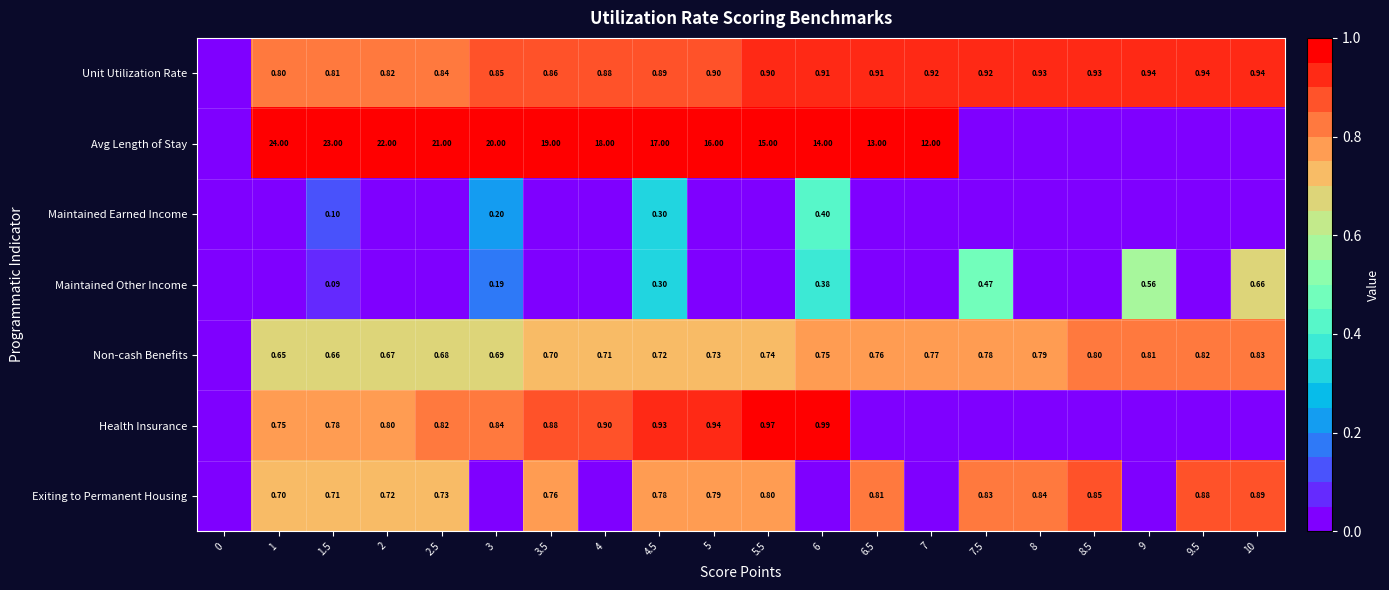

What is the maximum value for Avg Length of Stay?

24.0